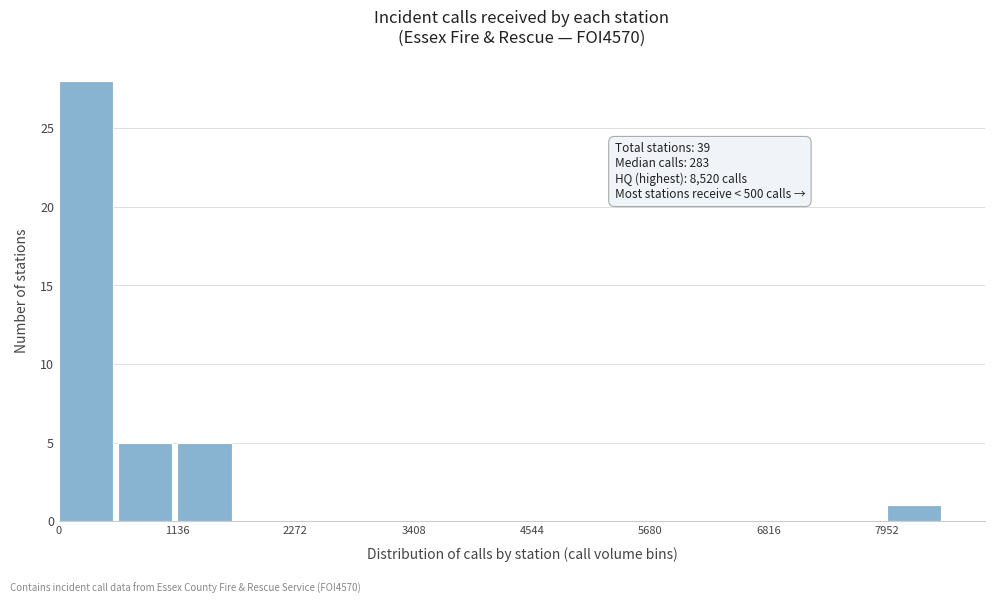

Read against the x-axis, roughly where is the centre of the tallest bar?

200